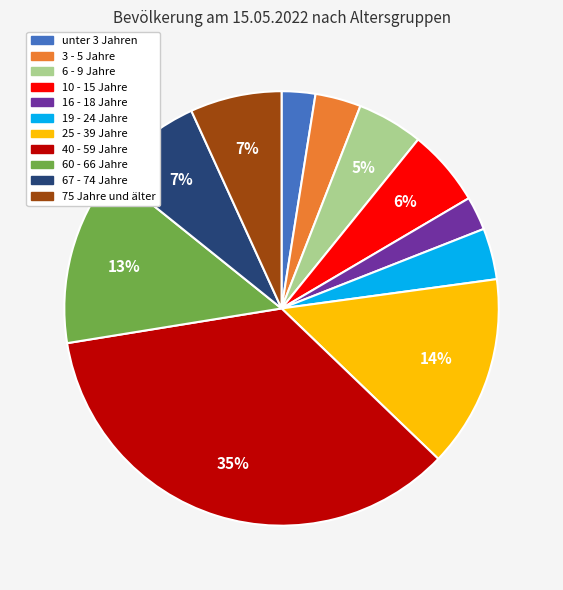

Is it true that 60 - 66 Jahre is 13% of the pie?

True